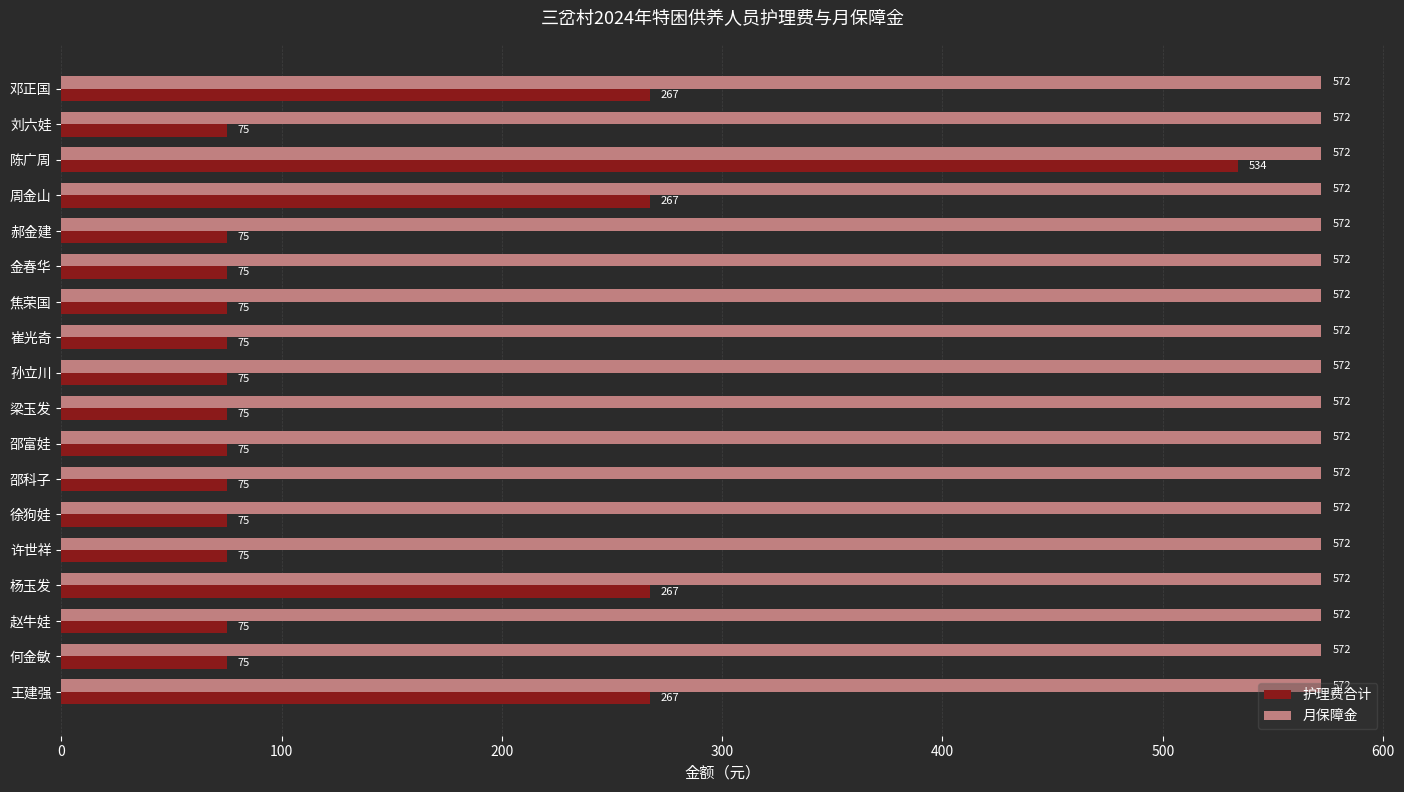

How many distinct data groups are displayed?

2